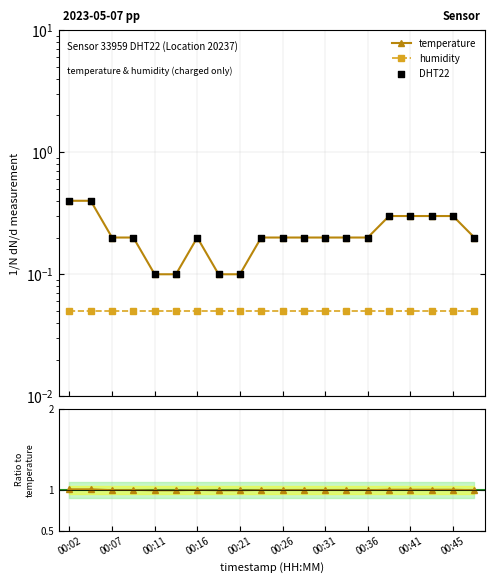

Which has a higher value, 00:31 or 00:16?

00:31